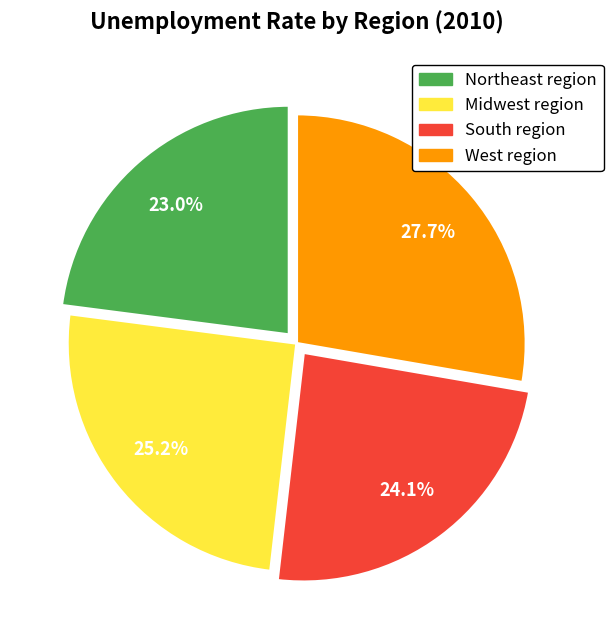

How many slices are in this pie chart?

4